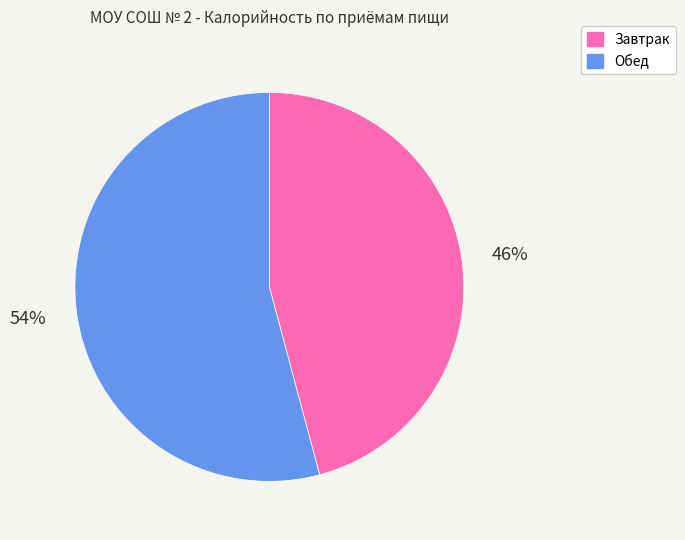

Is Завтрак the majority of the pie?

No